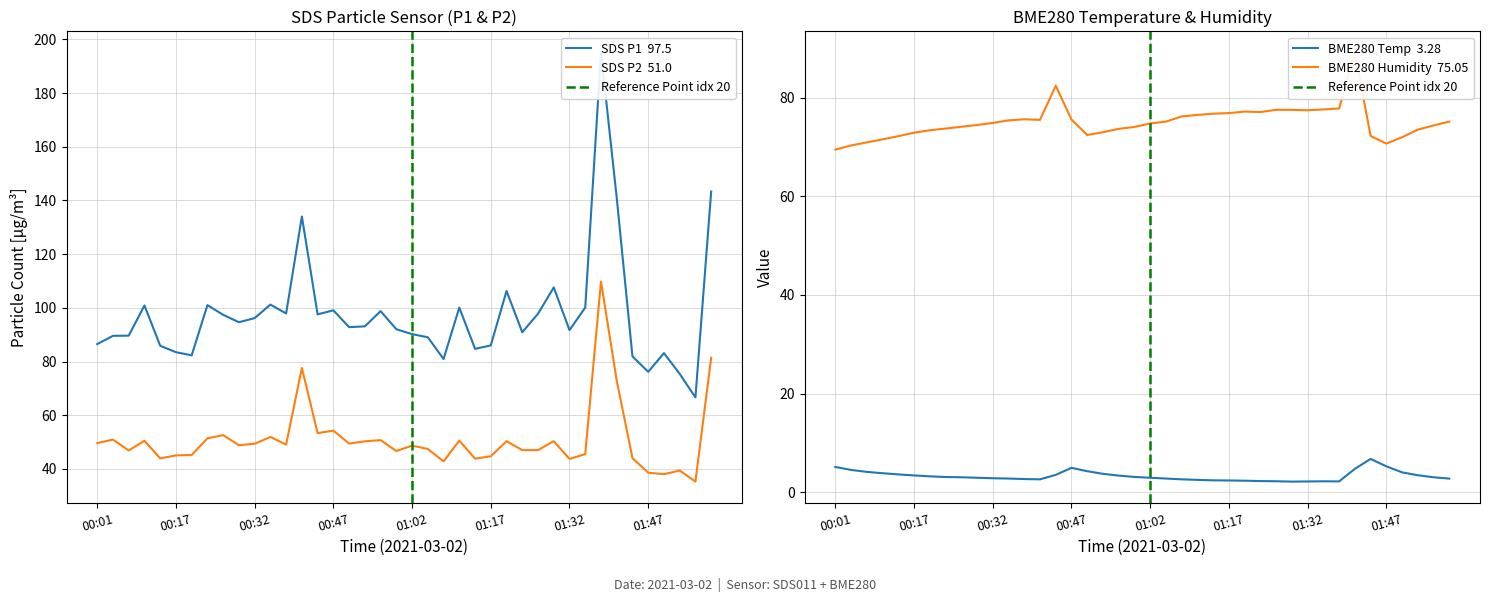

What is the difference between the second highest and second lowest values in the SDS_P2 series?

43.4